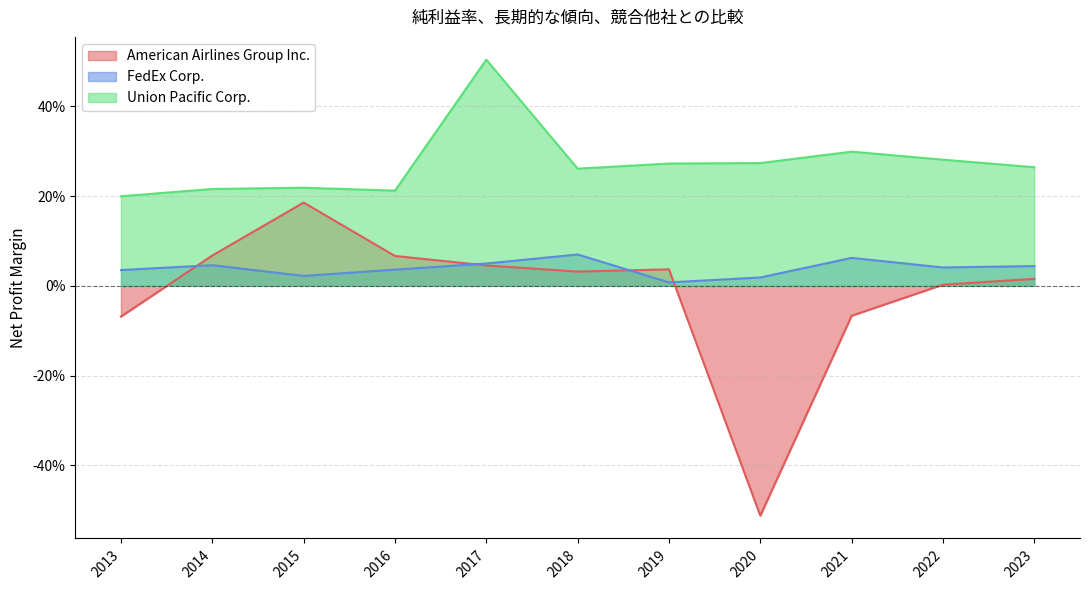

At which category does the chart reach its peak across all series?

2017